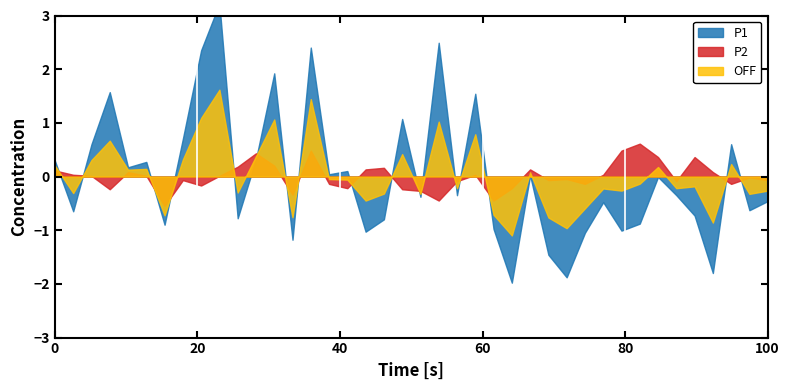

What is the difference between the P2 values at 07:56 and 02:56?

0.1